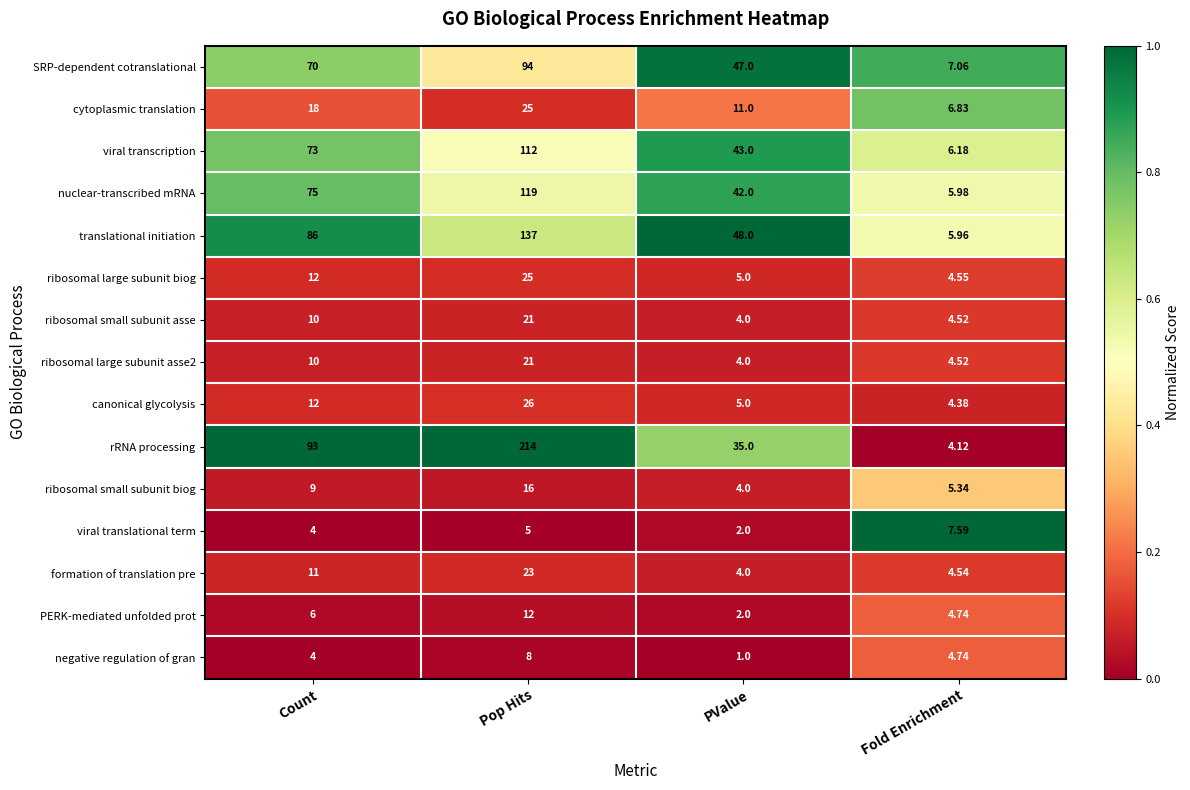

At which category does the chart reach its peak across all series?

Pop Hits